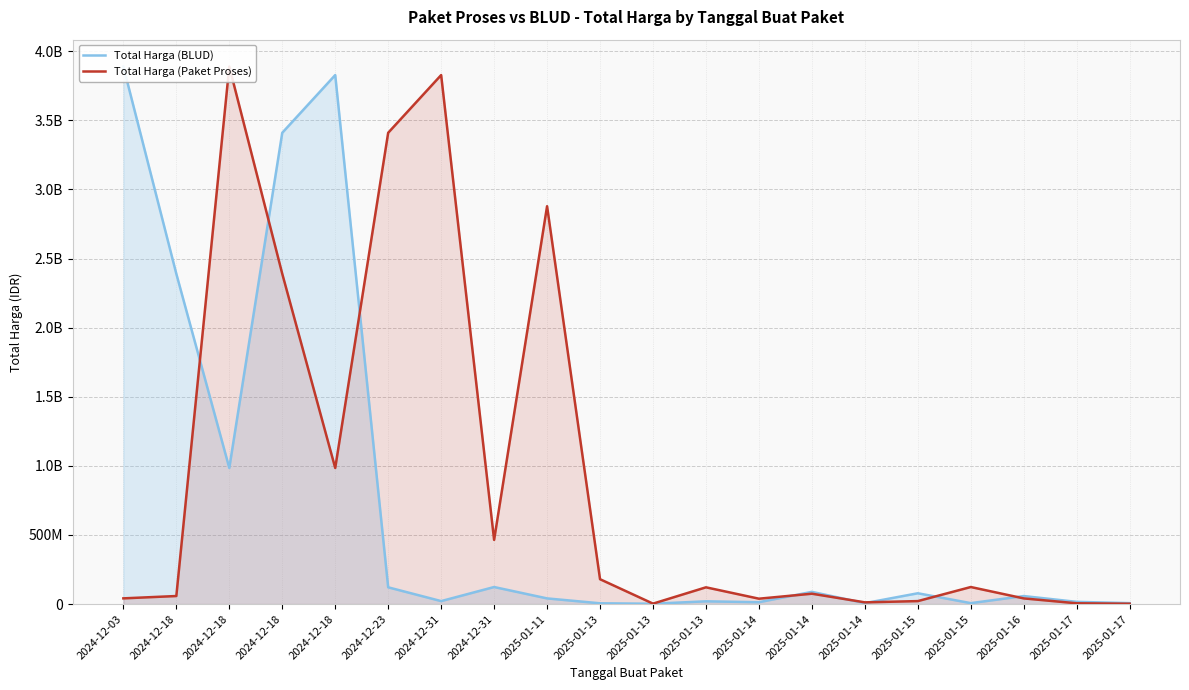

Which series has the largest total across all categories?

Total Harga (Paket Proses)